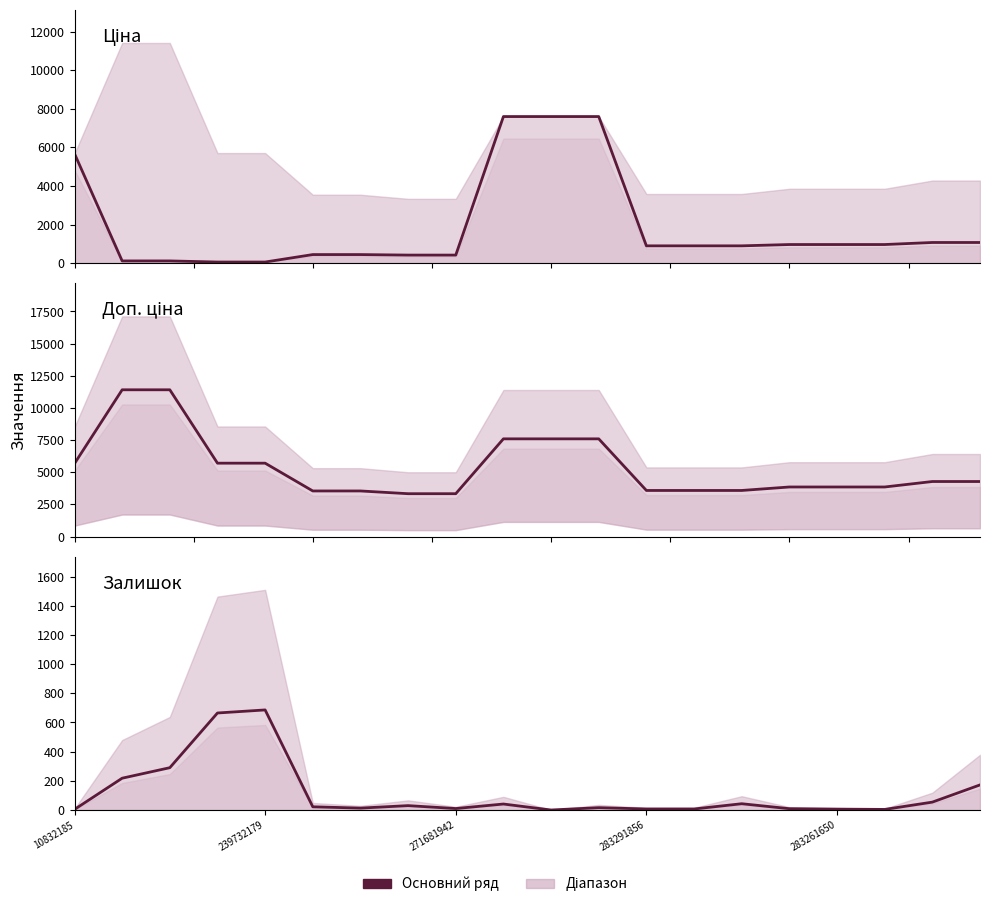

True or false: Доп. ціна and Залишок cross at least once.

False